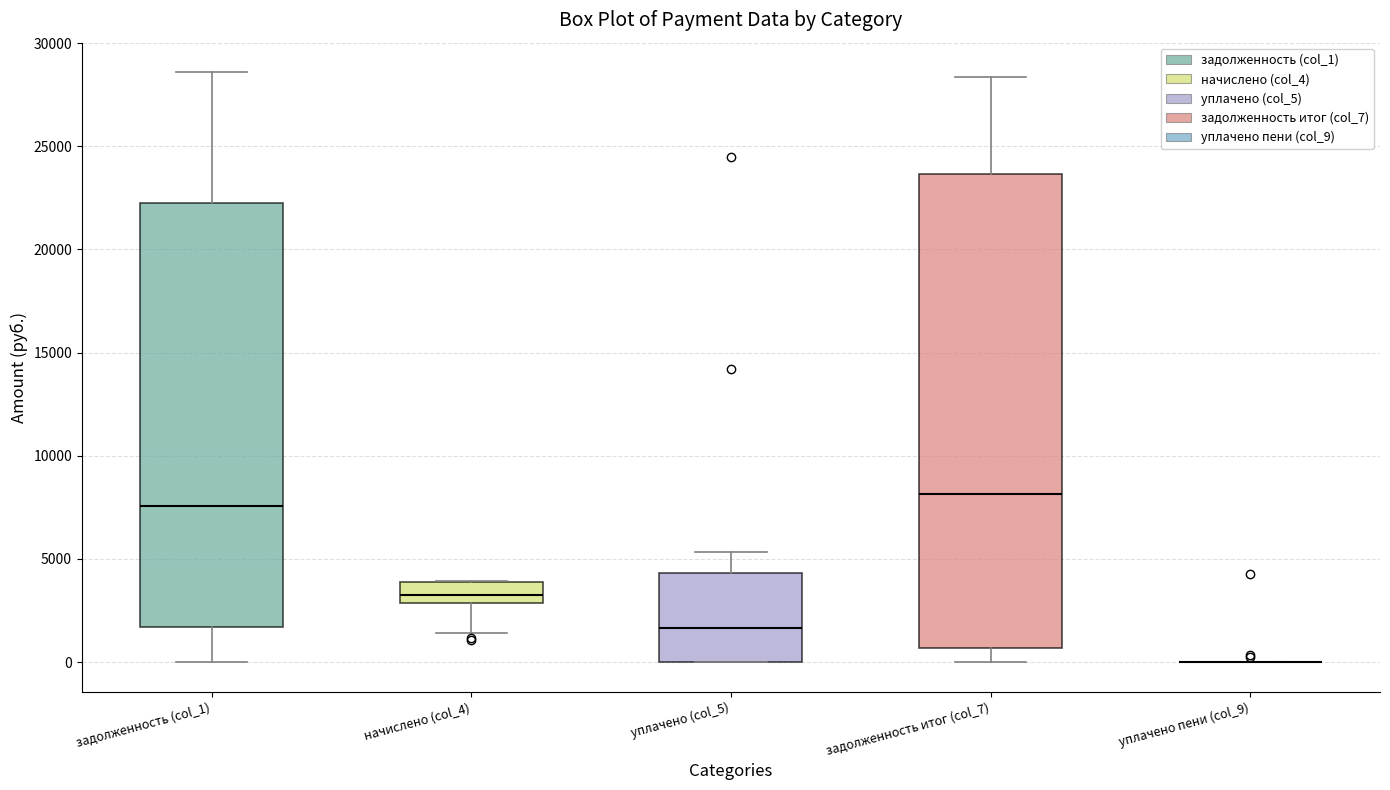

Reading left to right, transcribe this box plot: for each box, give where its median line is, the range the box spans, and where its two whiskers end, as read against the y-axis. The values are not printed on the chart, so give them approximately, as read against the axis.

задолженность (col_1): median 7500, box 1500 to 22000, whiskers 0 to 28500
начислено (col_4): median 3500, box 3000 to 4000, whiskers 1500 to 4000
уплачено (col_5): median 1500, box 0 to 4500, whiskers 0 to 5500
задолженность итог (col_7): median 8000, box 500 to 23500, whiskers 0 to 28500
уплачено пени (col_9): box collapsed to a line at 0, whiskers 0 to 0